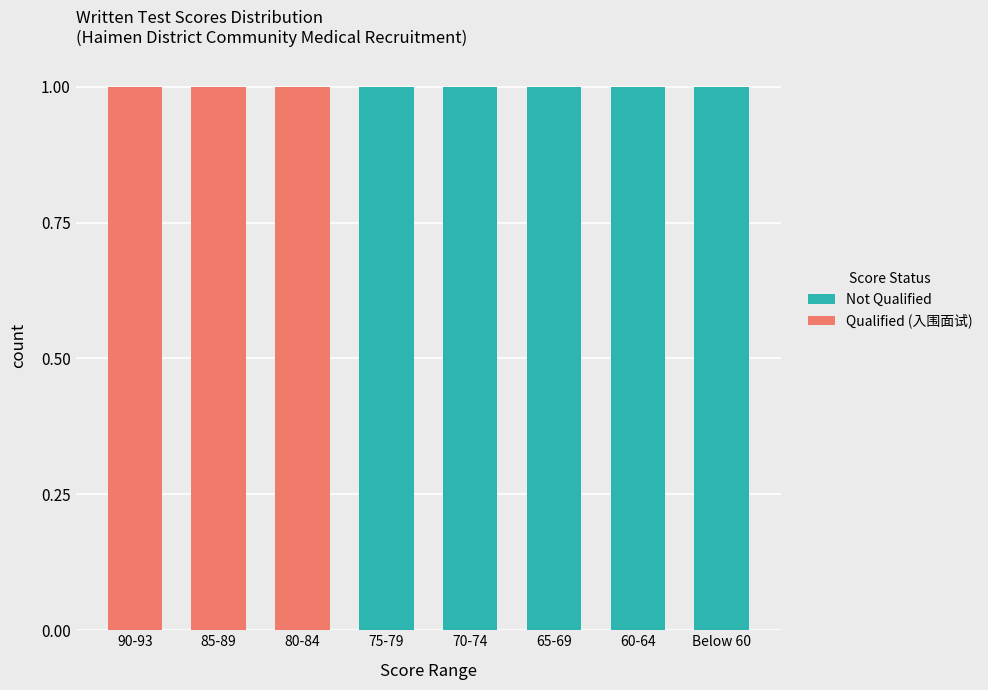

True or false: Not Qualified has a value of -1 at 85-89.

False